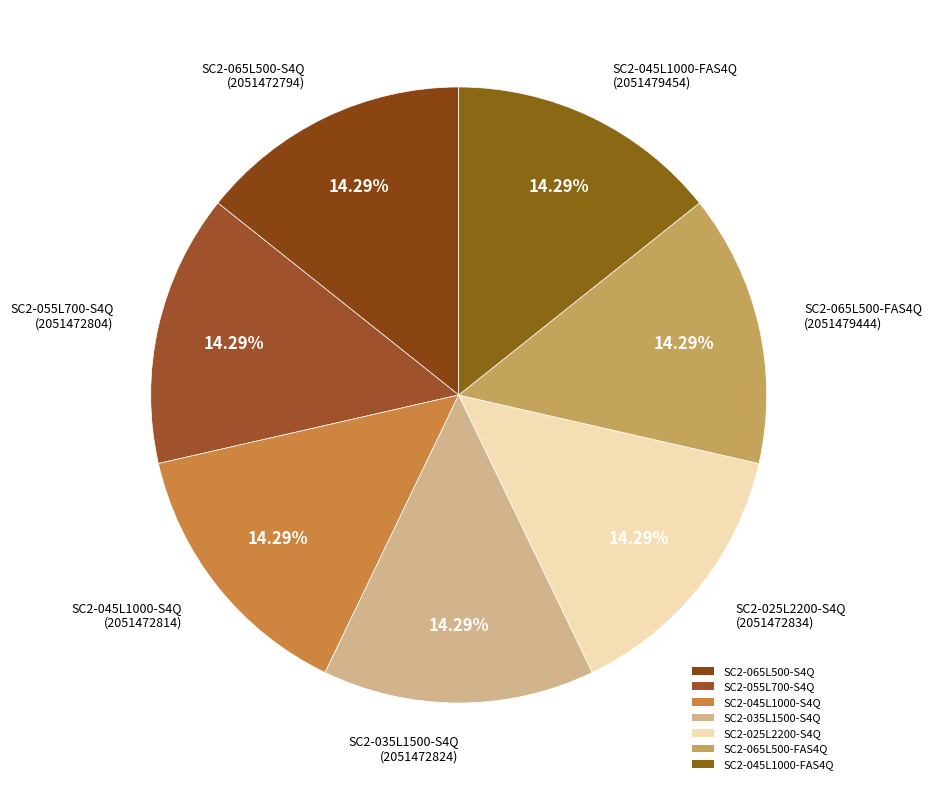

Count the number of slices in the pie.

7